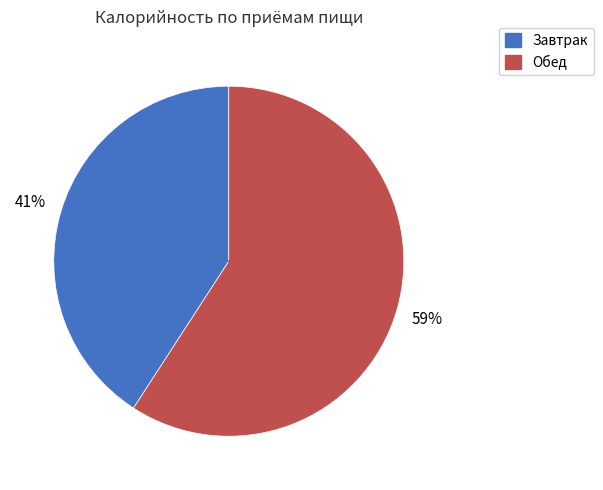

Which category has the smallest portion of the pie?

Завтрак